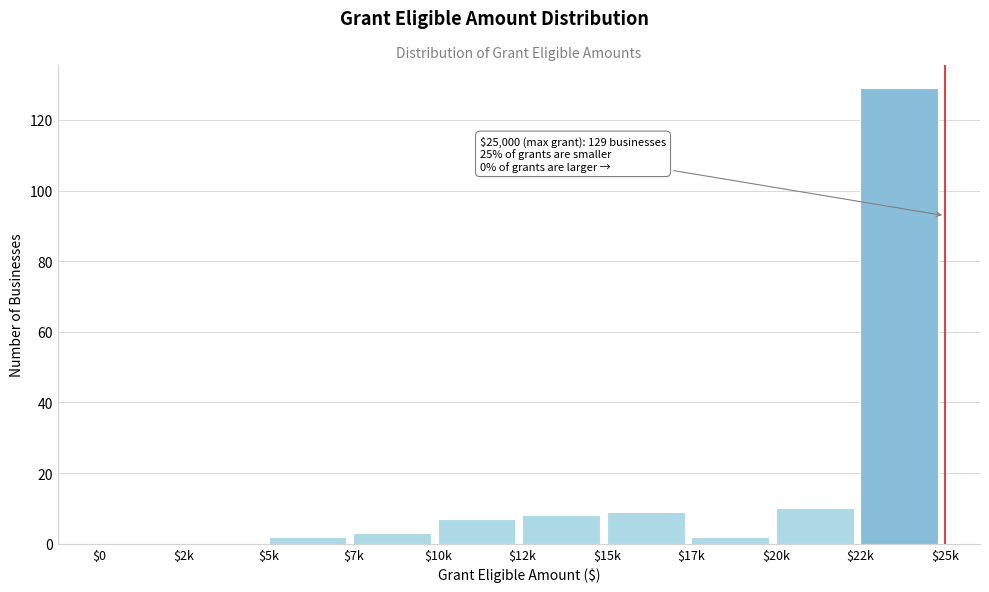

Is it true that the value at $2k is 0?

True